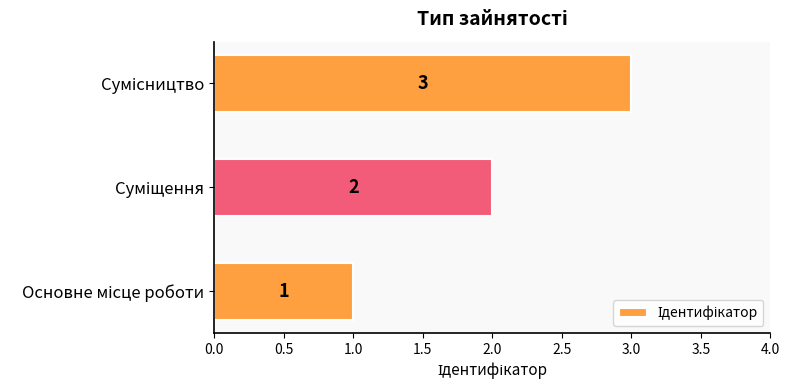

What is the maximum value shown in the chart?

3